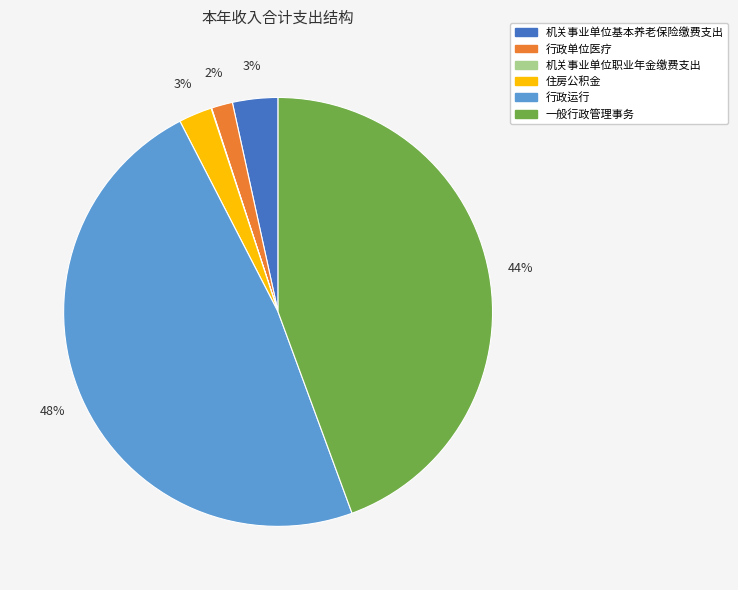

True or false: 一般行政管理事务 accounts for 44% of the total.

True